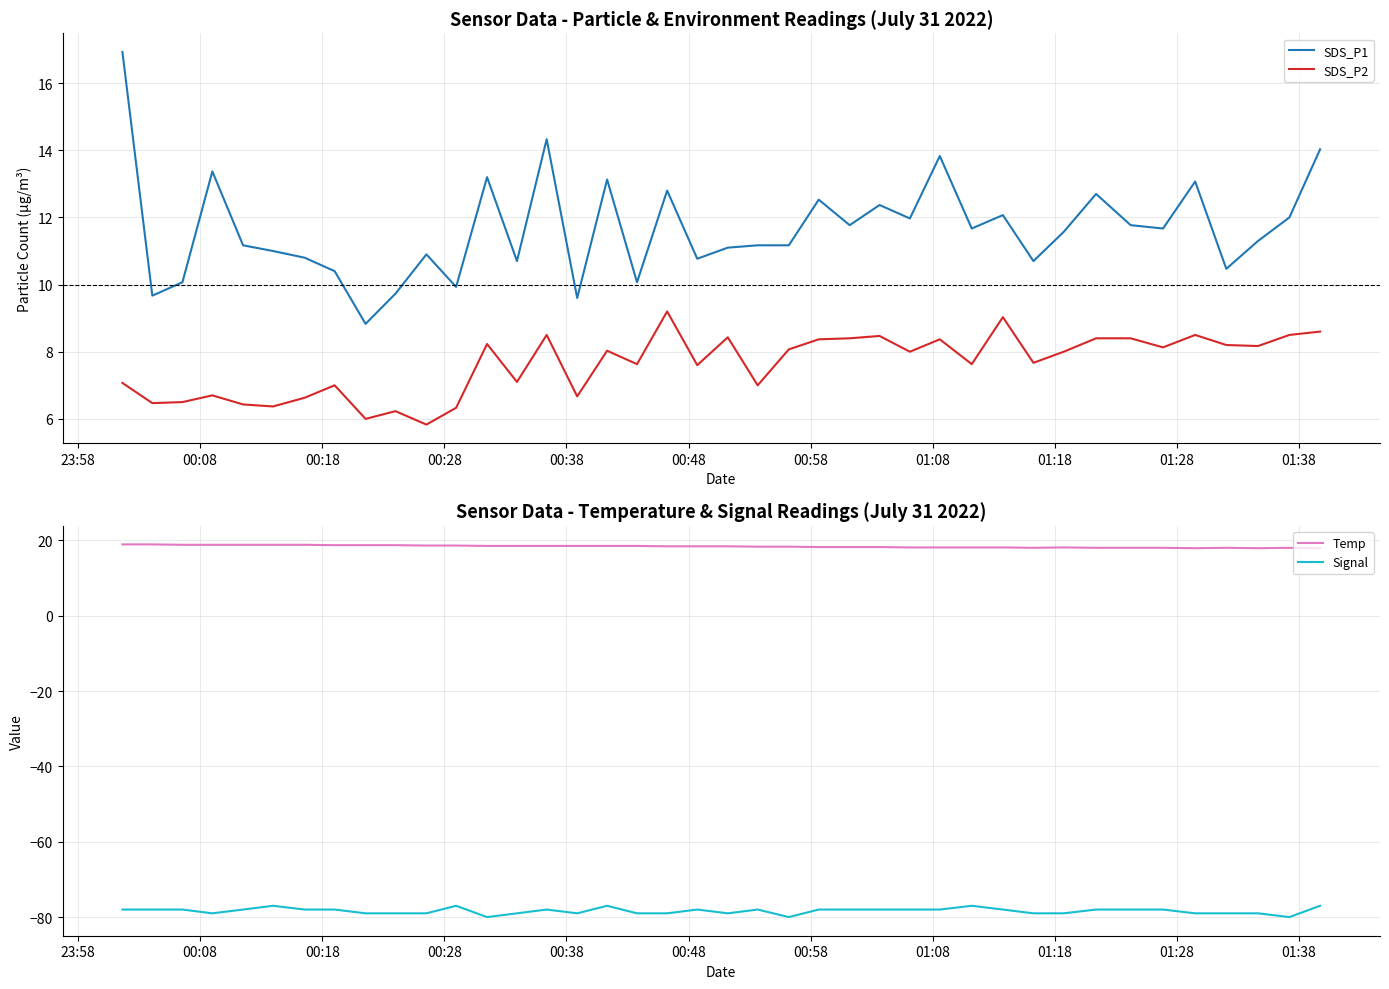

What are all the series names shown in the legend?

SDS_P1, SDS_P2, Temp, Signal